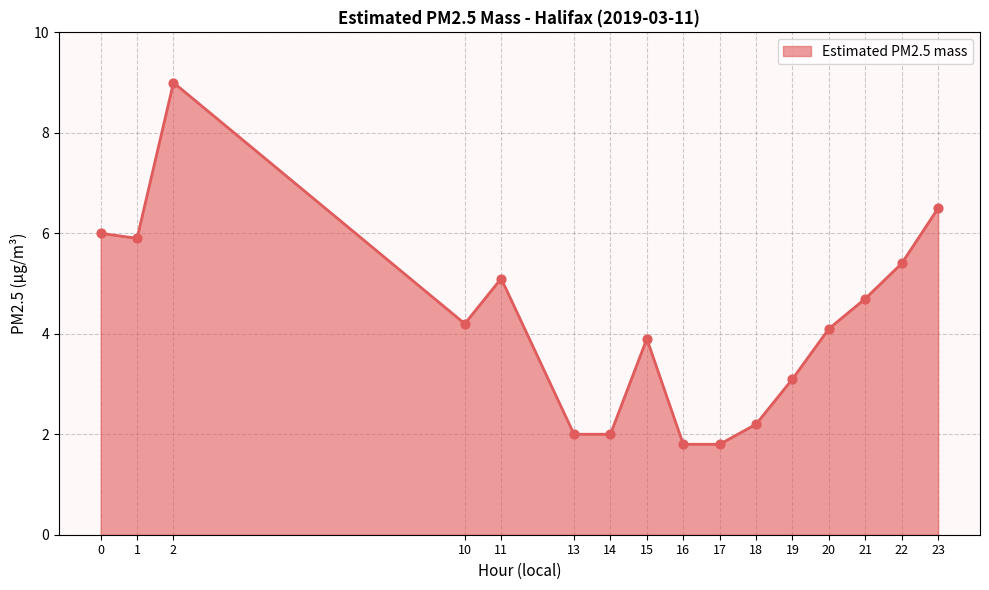

What is the ratio of the value at 19 to the value at 1?

0.5